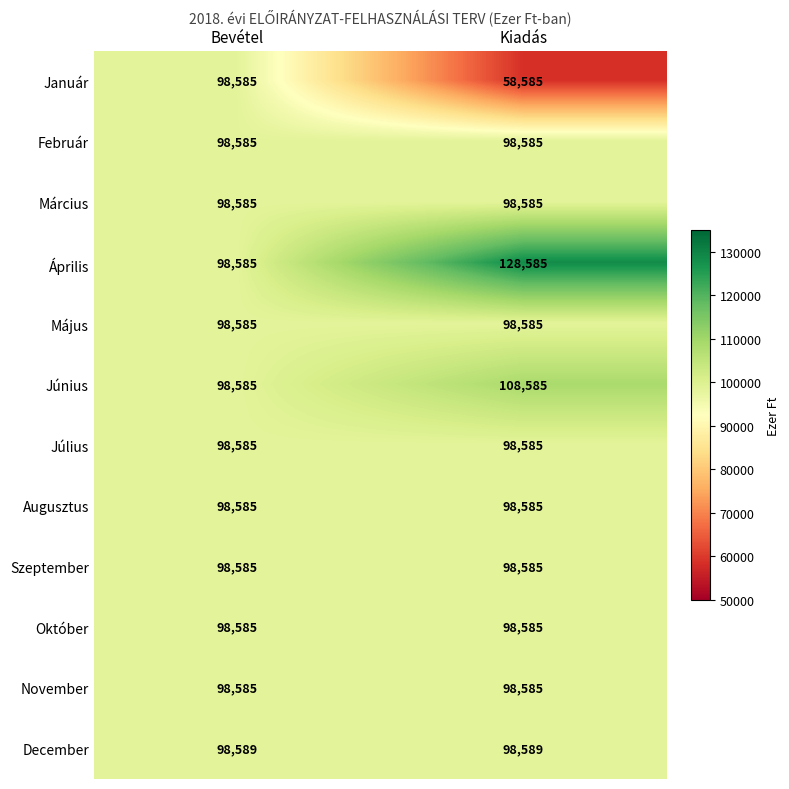

Count the number of data series in this chart.

12